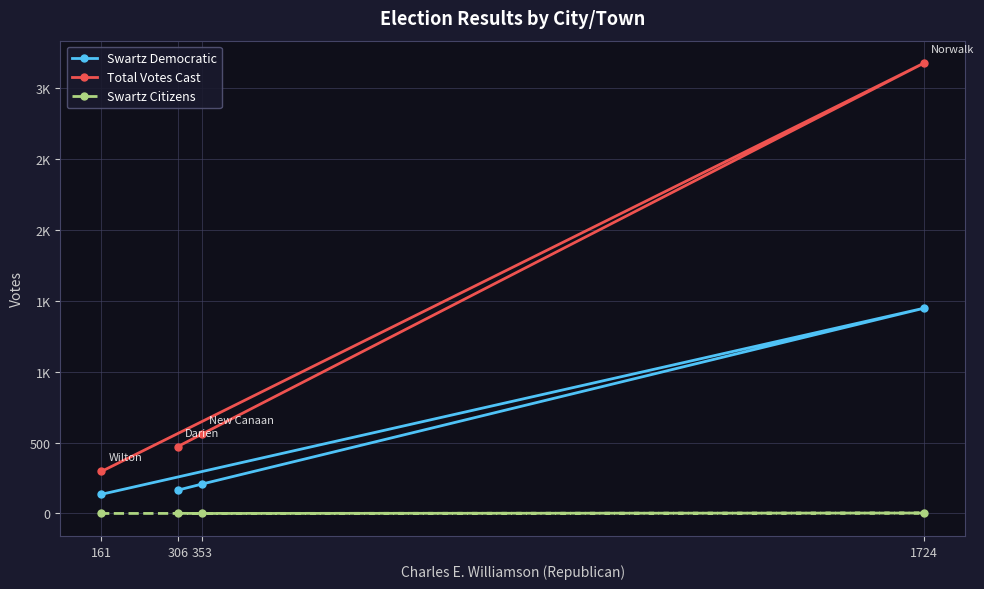

True or false: Swartz Democratic has more than 0 interior local peaks.

True